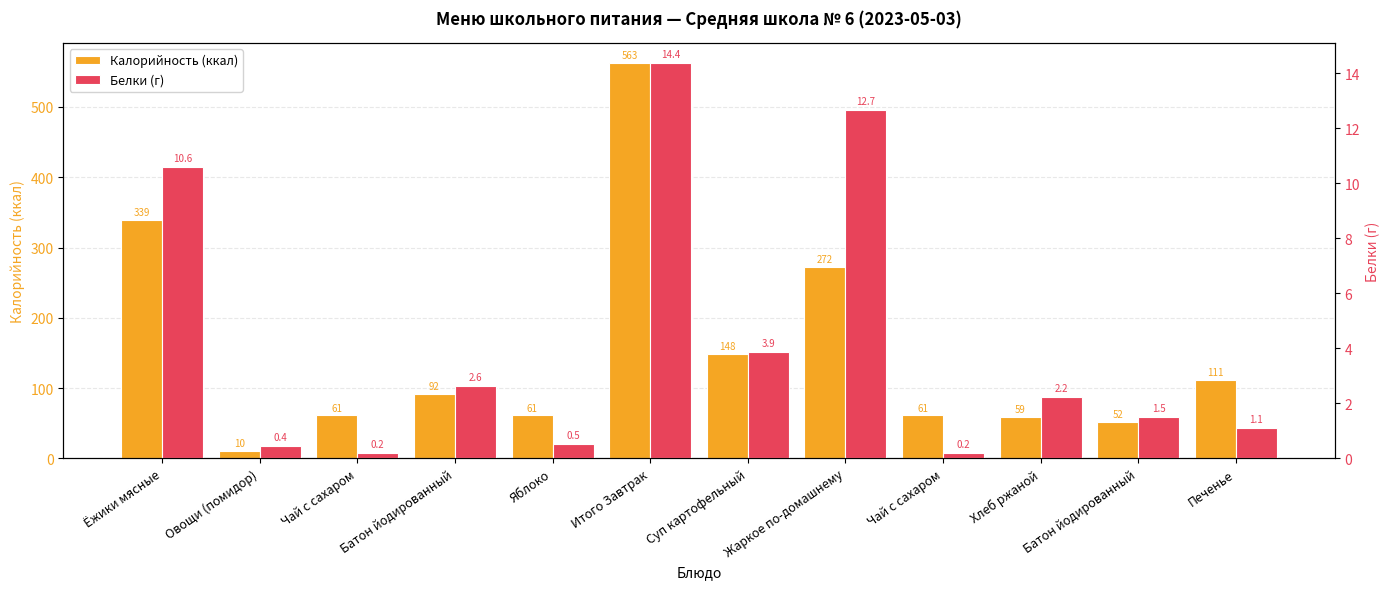

Does the chart contain stacked bars?

No